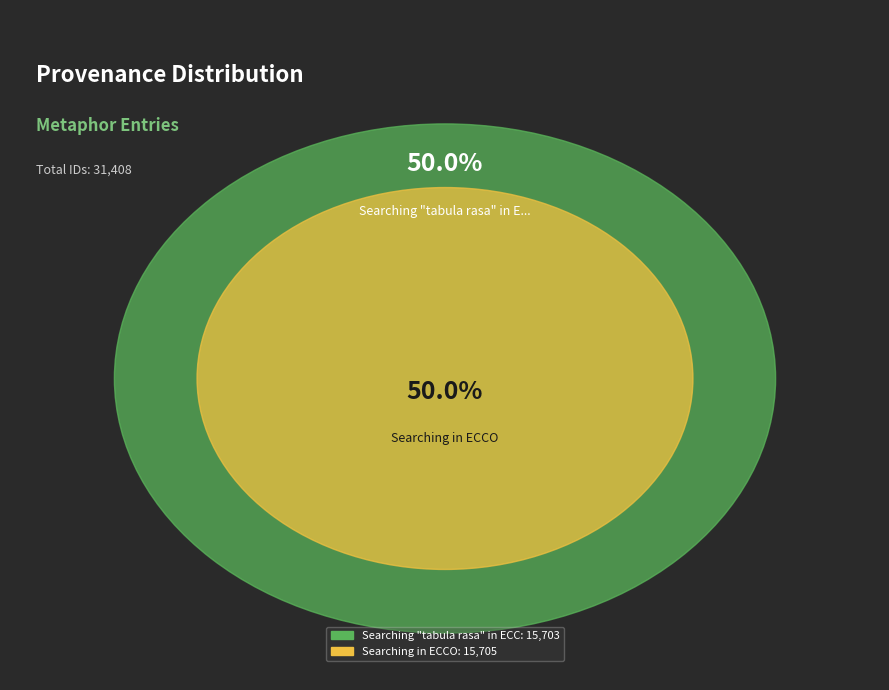

Which slice is the largest?

Searching in ECCO